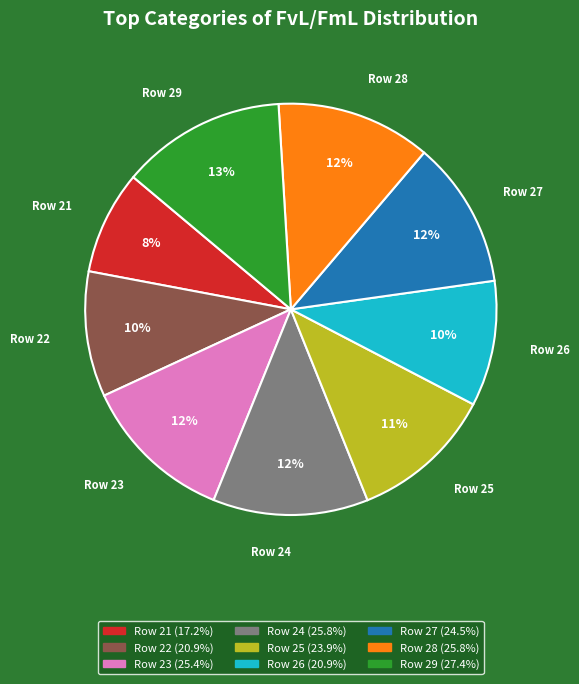

Does any single category account for the majority?

No